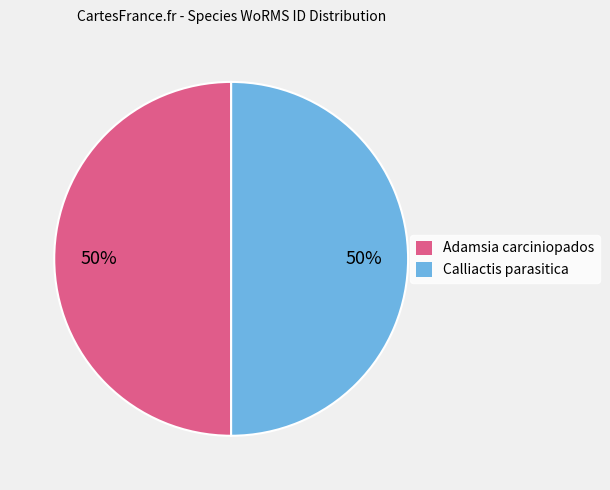

How many segments does this pie chart have?

2